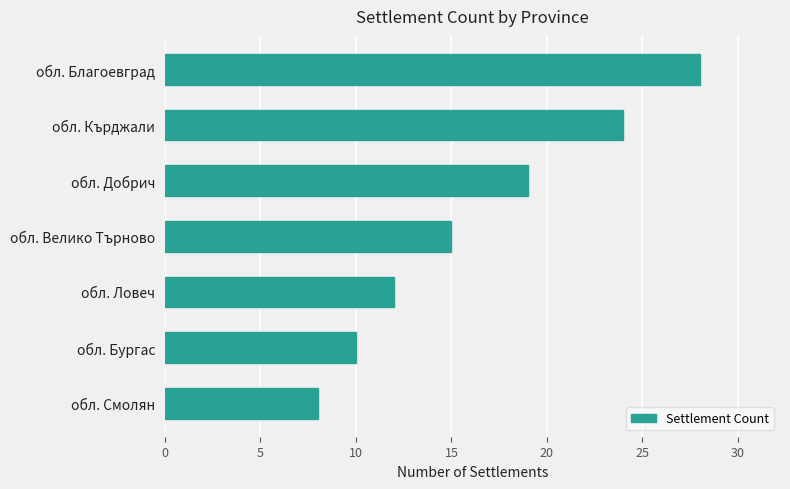

What is the label of the 1st bar from the top?

обл. Благоевград